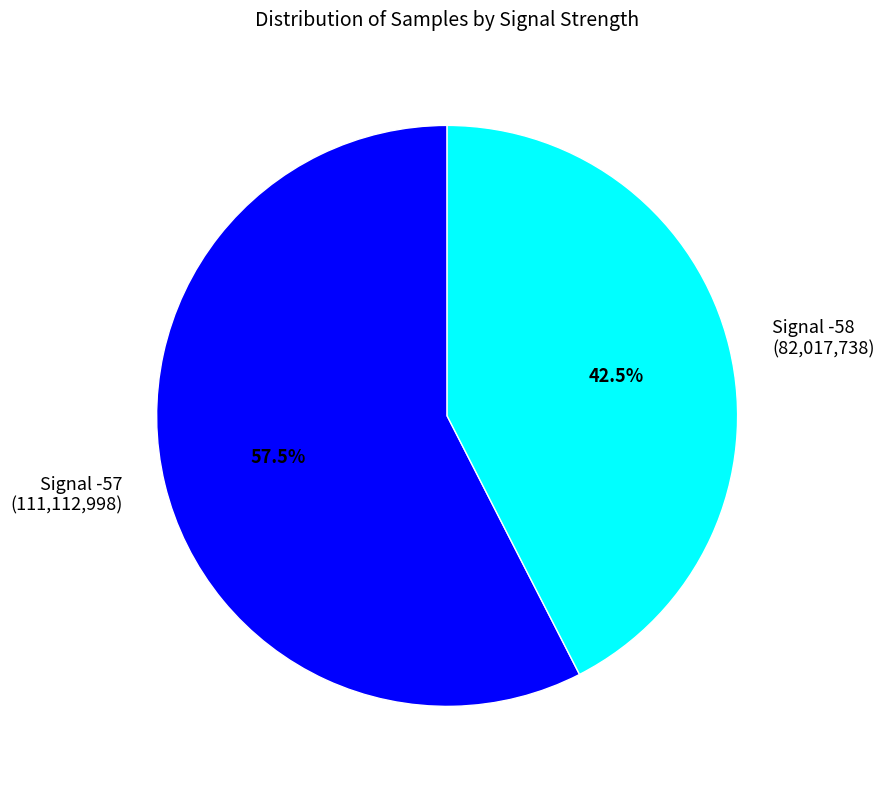

Count the number of slices in the pie.

2